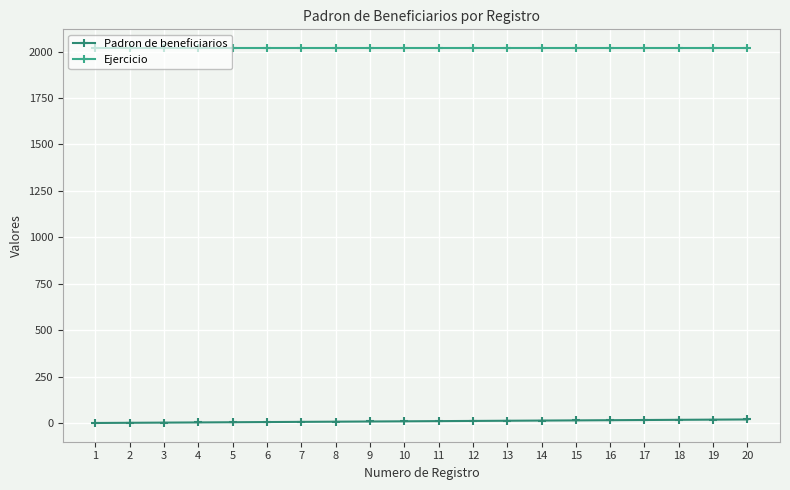

List the series in order of their peak value, lowest first.

Padron de beneficiarios, Ejercicio